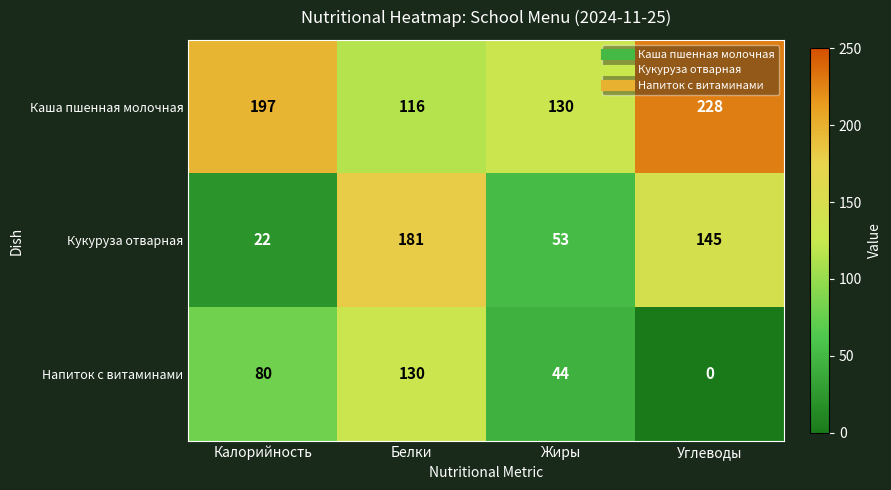

True or false: Напиток с витаминами has a value of 130 at Белки.

True